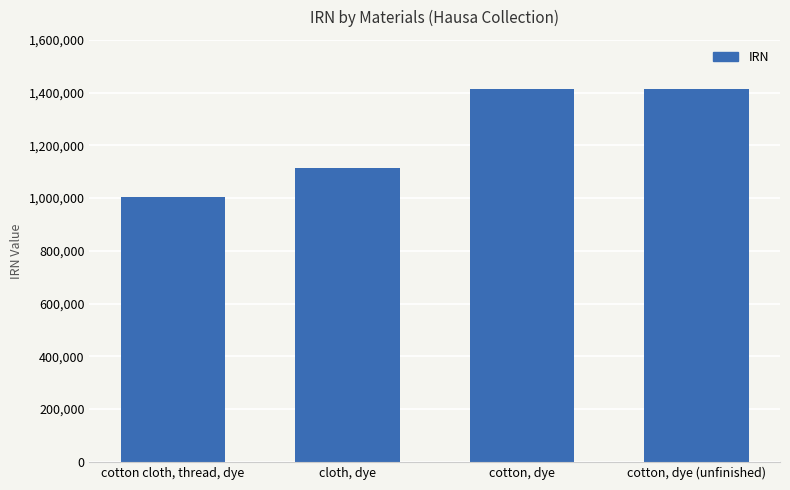

Where is the data nearest to the value 1209097?

cloth, dye